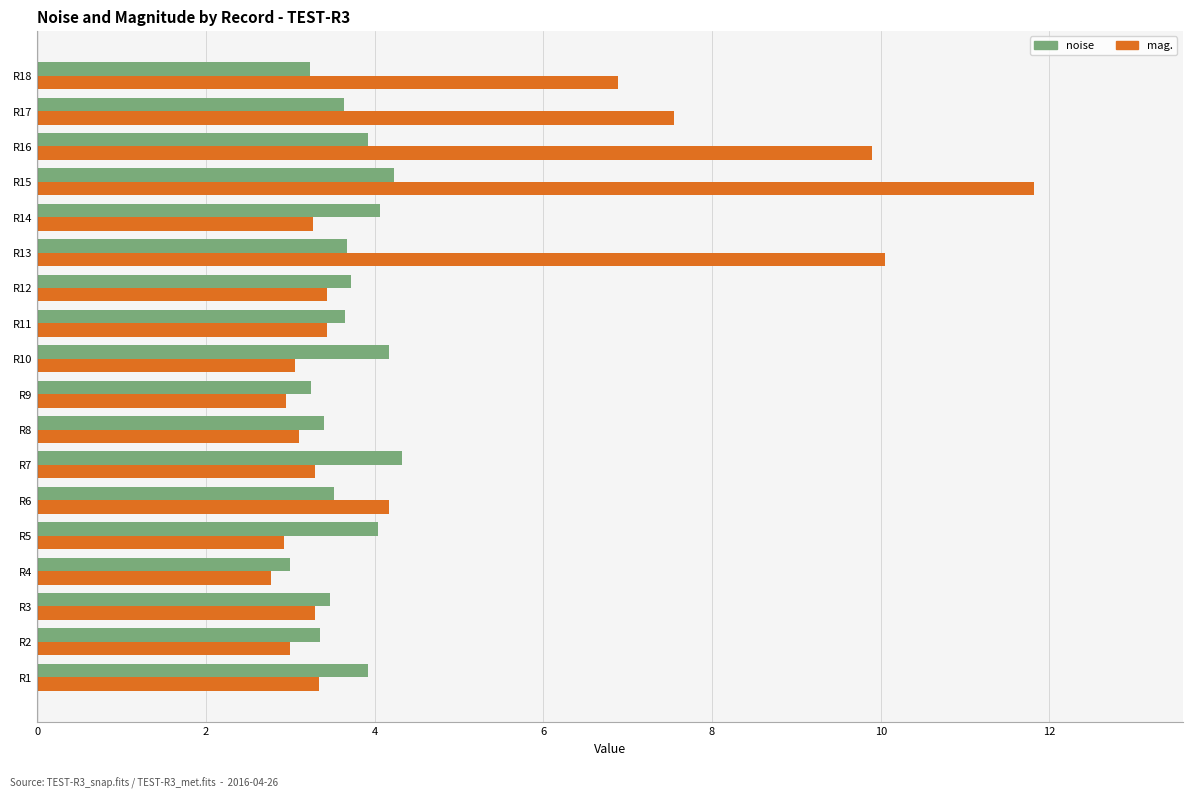

Between R6 and R16, which series saw the biggest shift?

mag.